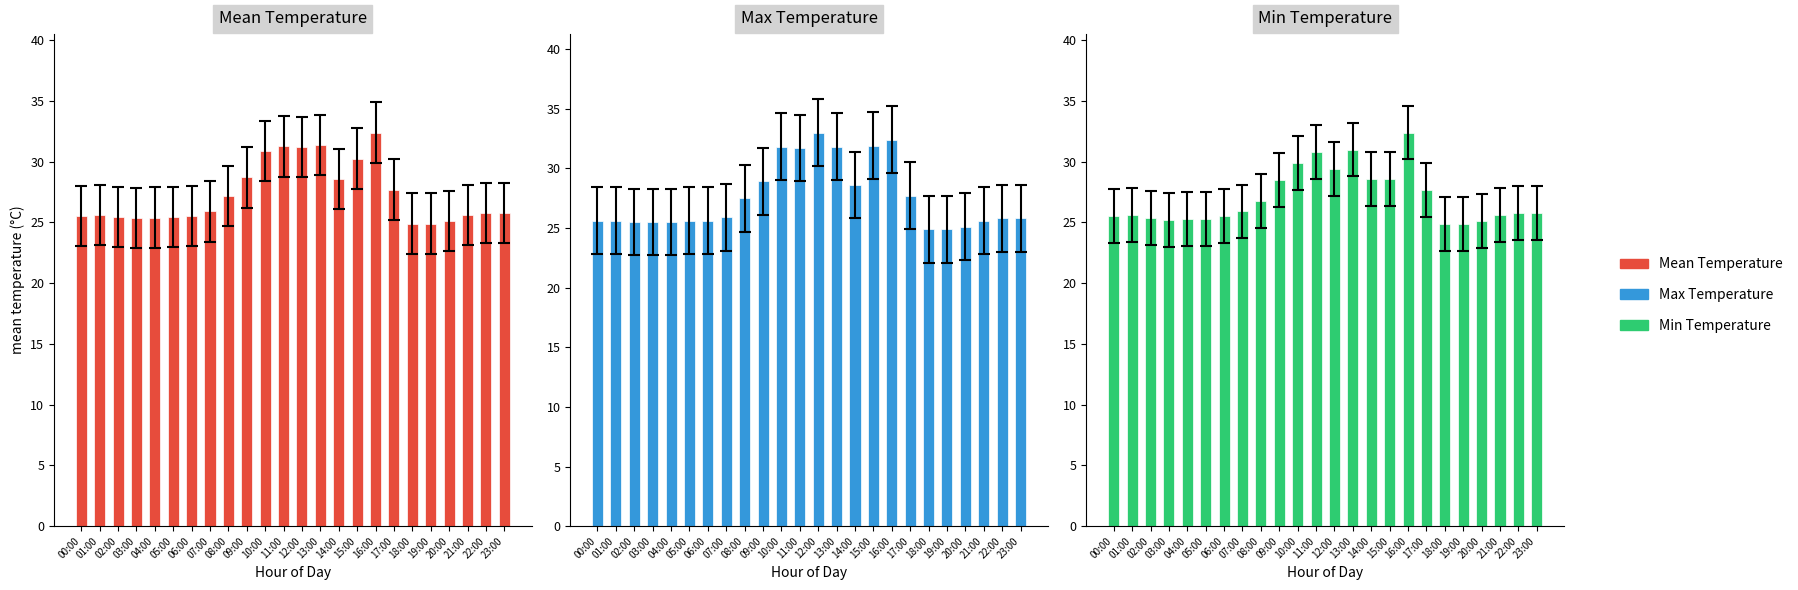

At how many categories does at least one series exceed 28?

8